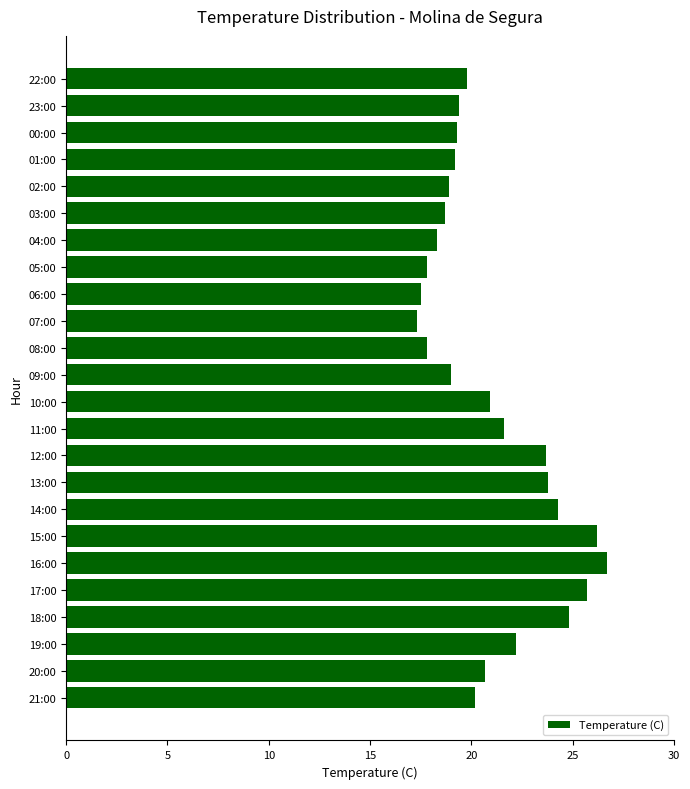

What is the minimum value shown in the chart?

17.3